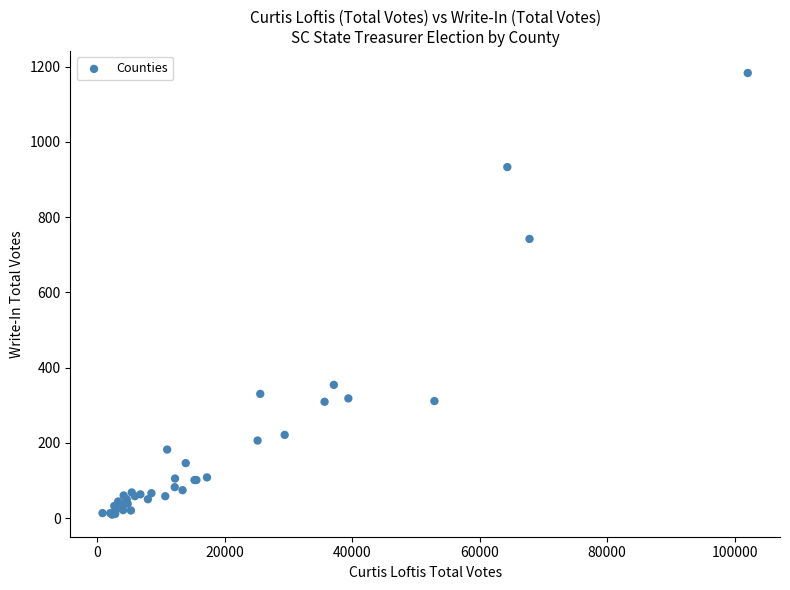

What Y value in the scatter plot is closest to 596?

742